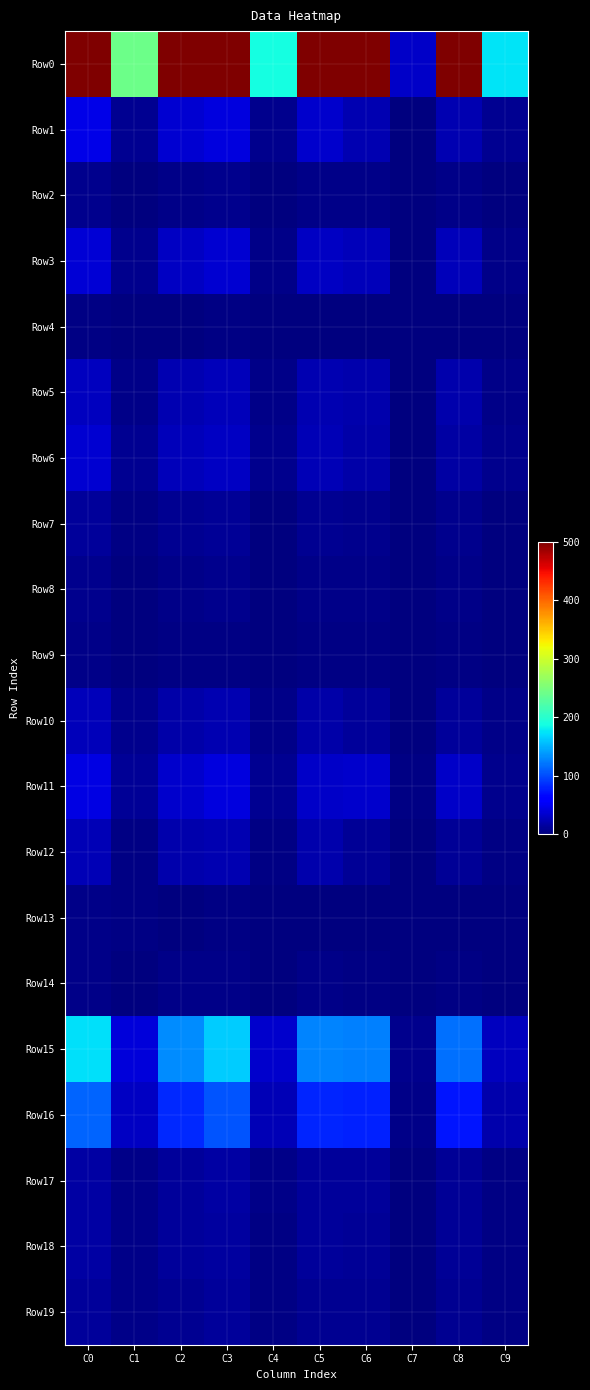

Count the number of categories in the chart.

10